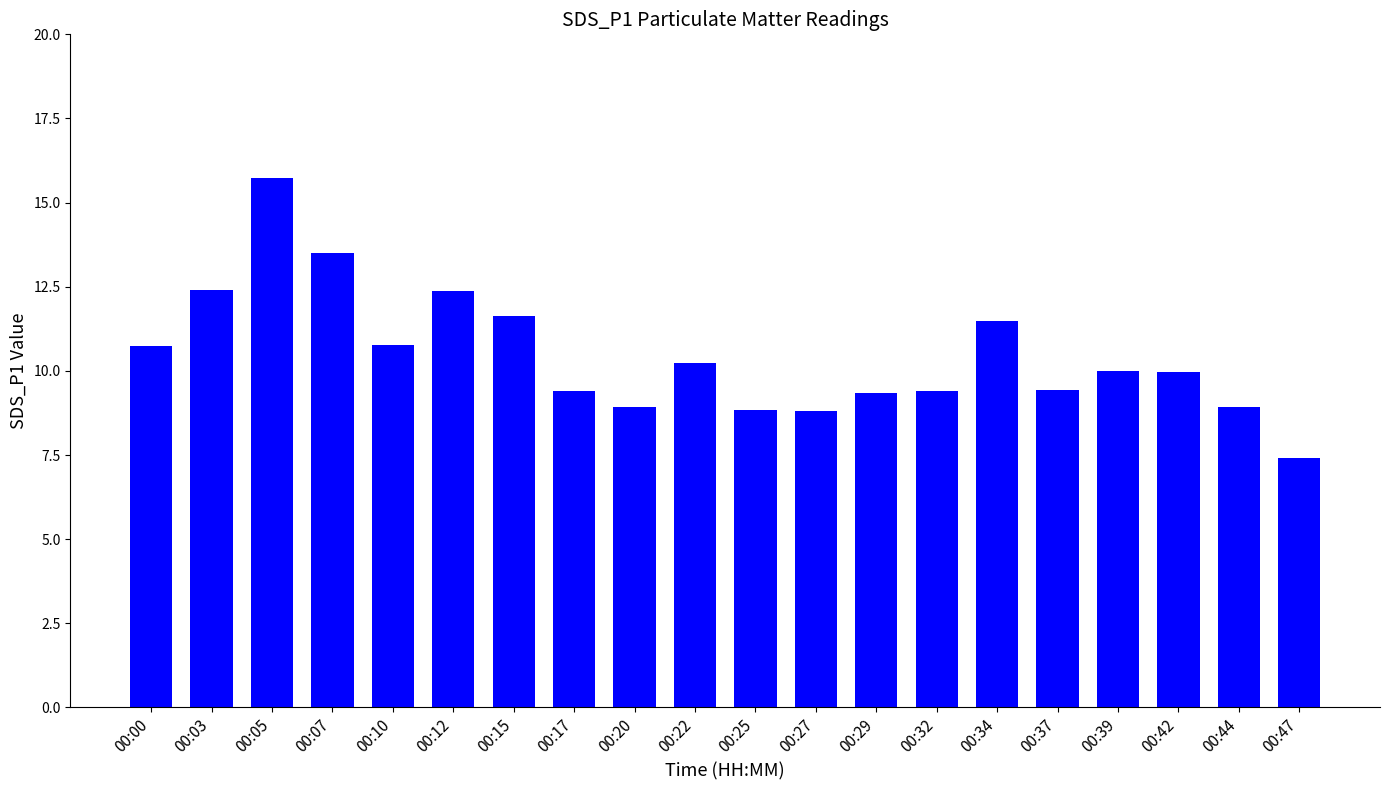

How many bars are there in total?

20